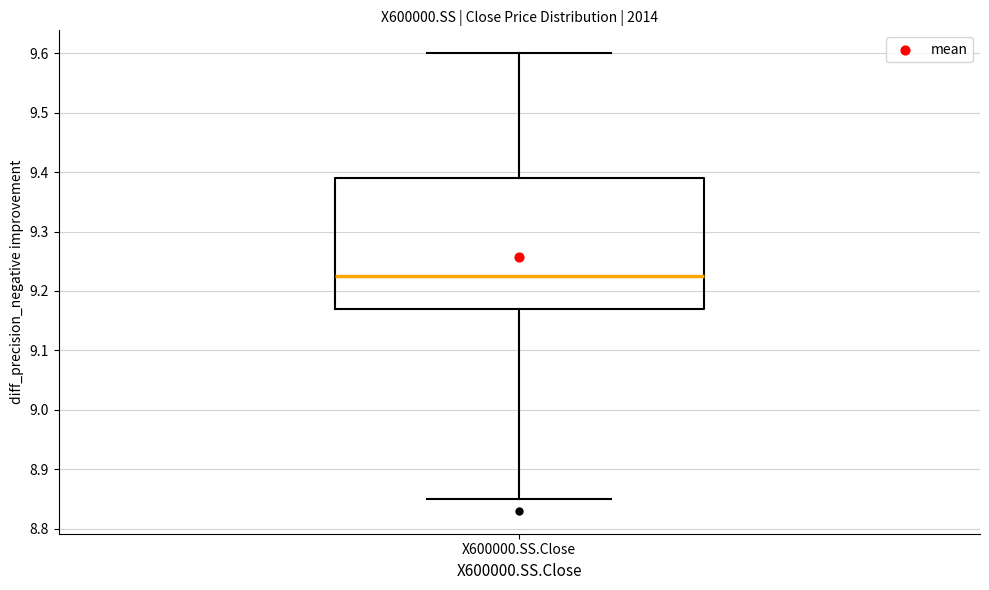

Transcribe this box plot: give where the median line is, the range the box spans, and where the two whiskers end, as read against the y-axis. The values are not printed on the chart, so give them approximately, as read against the axis.

median 9.23, box 9.17 to 9.39, whiskers 8.85 to 9.60